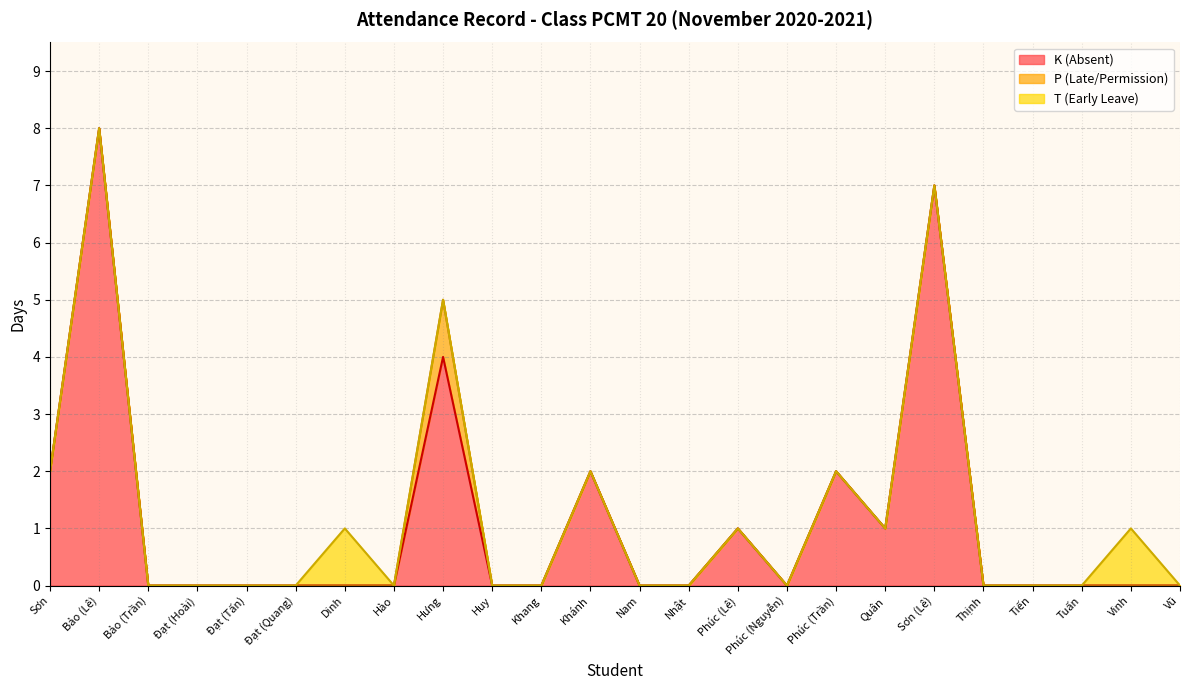

Rank the series by their maximum value, from lowest to highest.

P (Late), T (Early Leave), K (Absent)